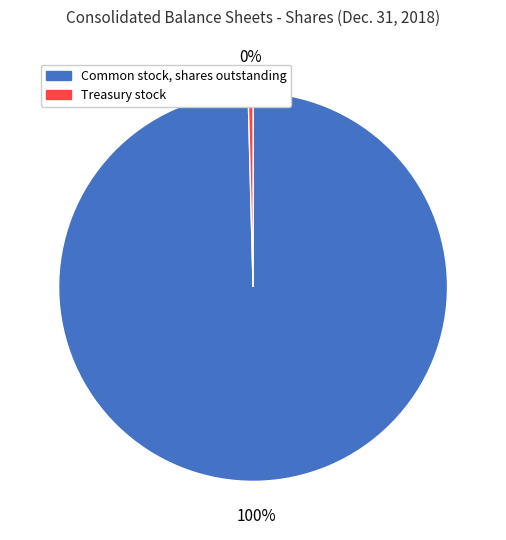

To the nearest percent, what is the average slice percentage?

50%